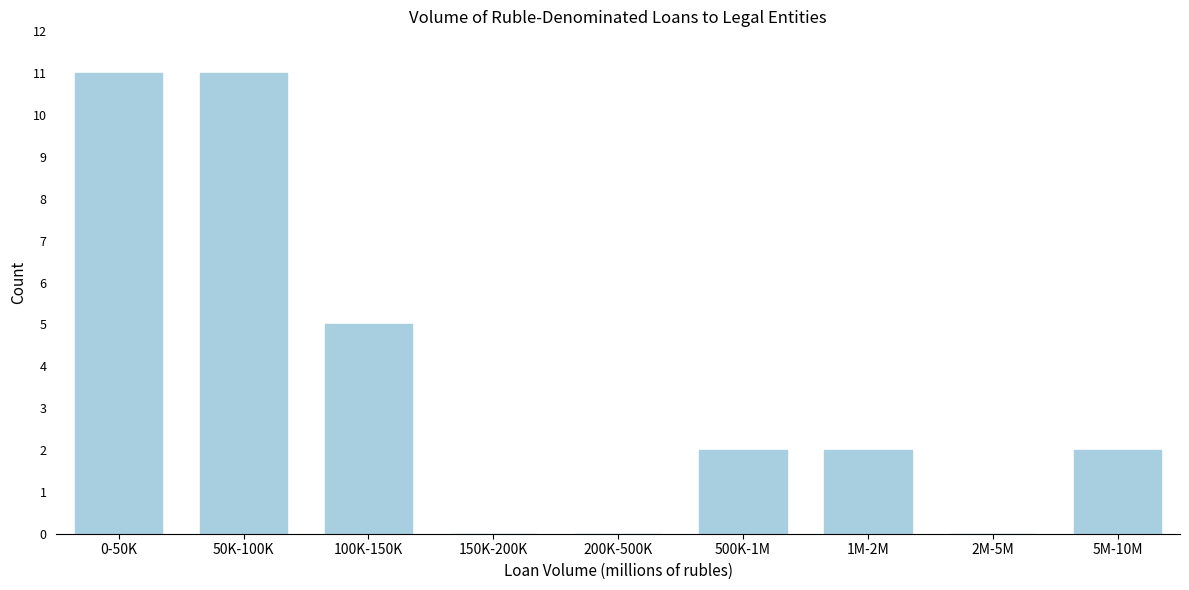

Reading left to right, extract all data points from this chart.

0-50K=11	50K-100K=11	100K-150K=5	150K-200K=0	200K-500K=0	500K-1M=2	1M-2M=2	2M-5M=0	5M-10M=2